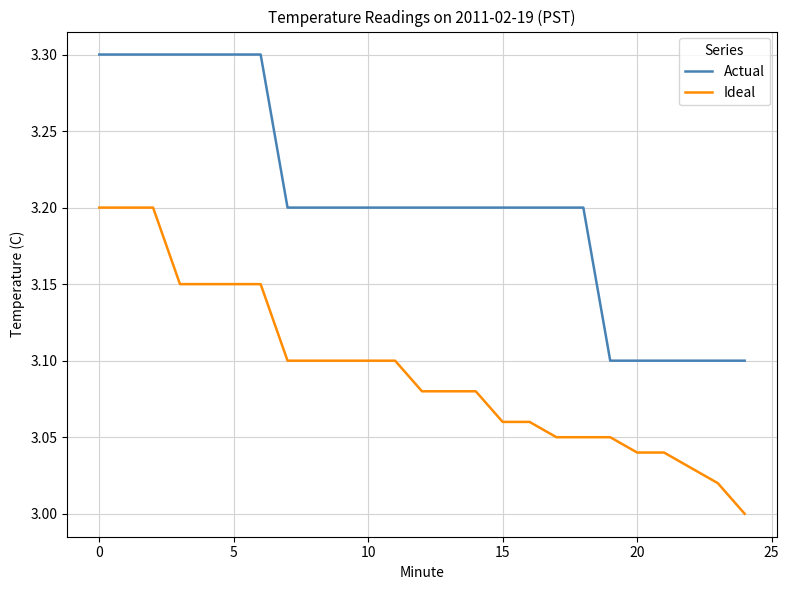

How many lines are shown in the chart?

2